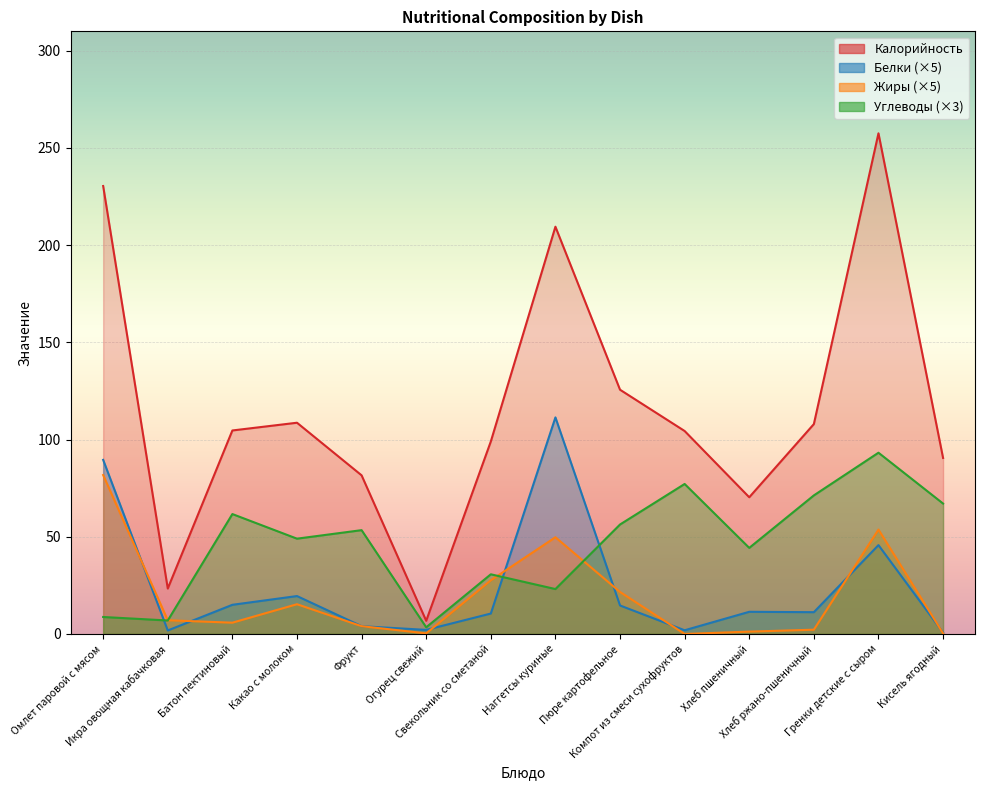

Rank the categories by Белки value from lowest to highest.

Кисель ягодный, Икра овощная кабачковая, Компот из смеси сухофруктов, Огурец свежий, Фрукт, Свекольник со сметаной, Хлеб ржано-пшеничный, Хлеб пшеничный, Пюре картофельное, Батон пектиновый, Какао с молоком, Гренки детские с сыром, Омлет паровой с мясом, Наггетсы куриные